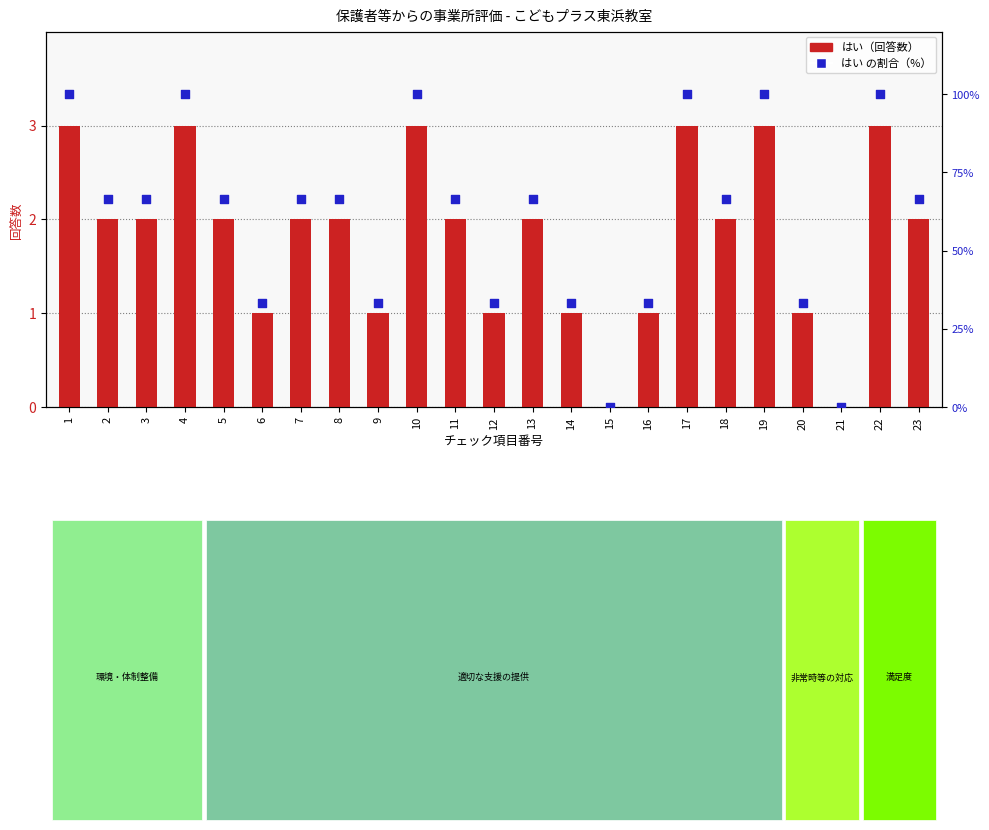

Which series has the widest spread of Y values?

はい の割合（%）